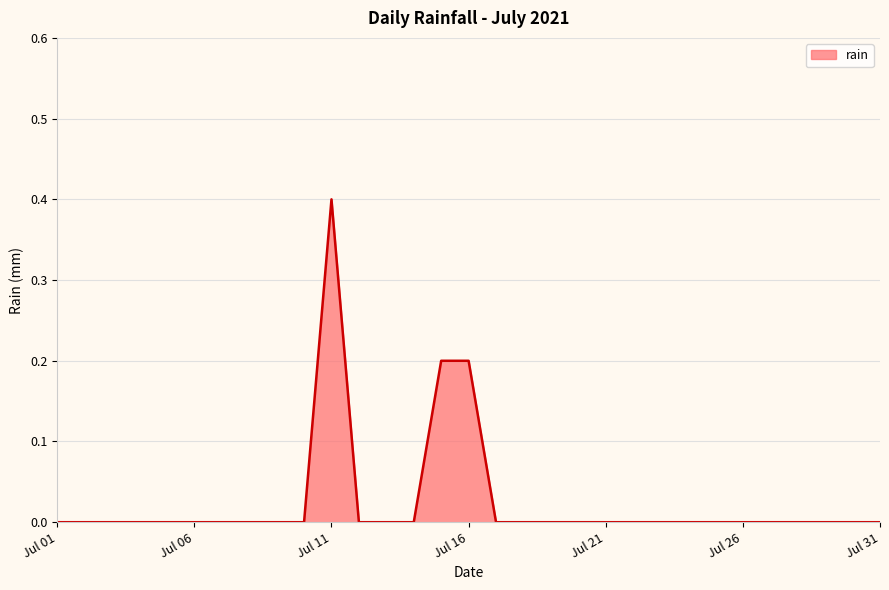

What is the maximum value shown in the chart?

0.4